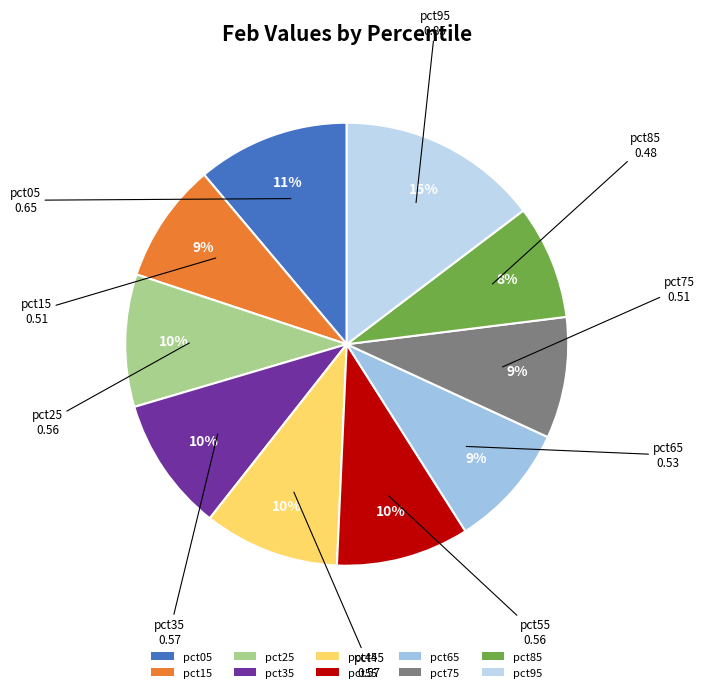

What percentage is the pct75 slice, to the nearest percent?

9%